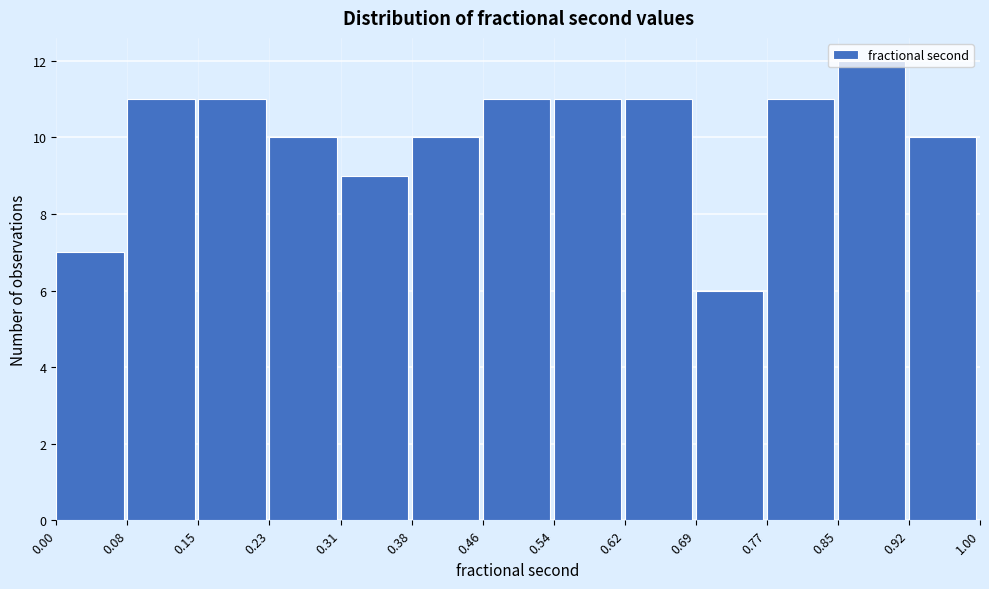

Reading left to right, list every bar in this chart as the range it spans on the x-axis followed by its height. The values are not printed on the chart, so give them approximately, as read against the axis.

0.00 to 0.08: 7
0.08 to 0.15: 11
0.15 to 0.23: 11
0.23 to 0.31: 10
0.31 to 0.38: 9
0.38 to 0.46: 10
0.46 to 0.54: 11
0.54 to 0.62: 11
0.62 to 0.69: 11
0.69 to 0.77: 6
0.77 to 0.85: 11
0.85 to 0.92: 12
0.92 to 1.00: 10